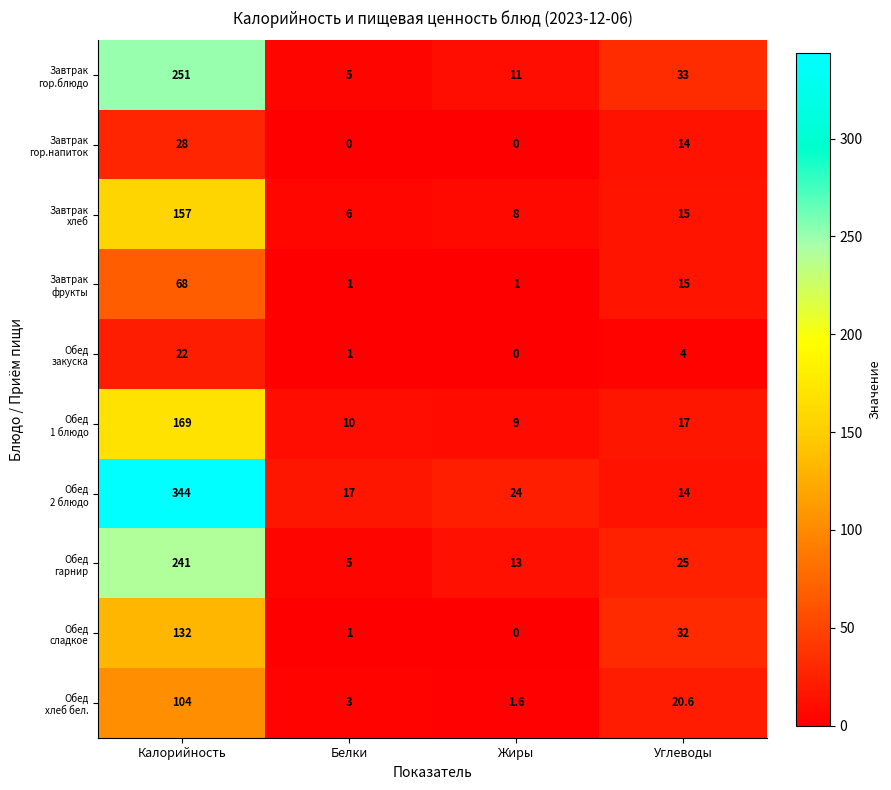

Which label corresponds to the largest value in the chart?

Калорийность